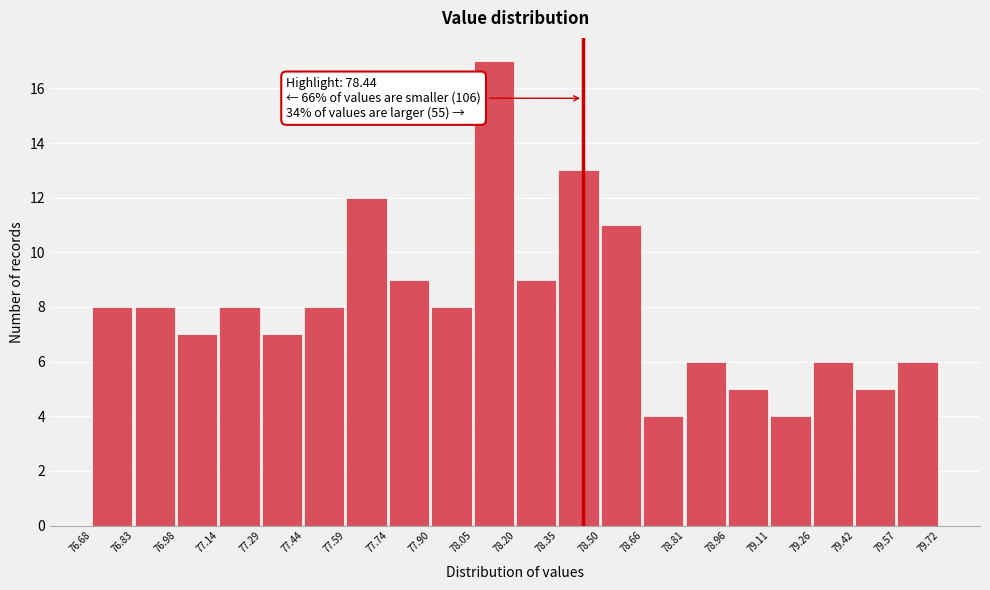

Which range on the x-axis has the tallest bar?

78.05 to 78.20